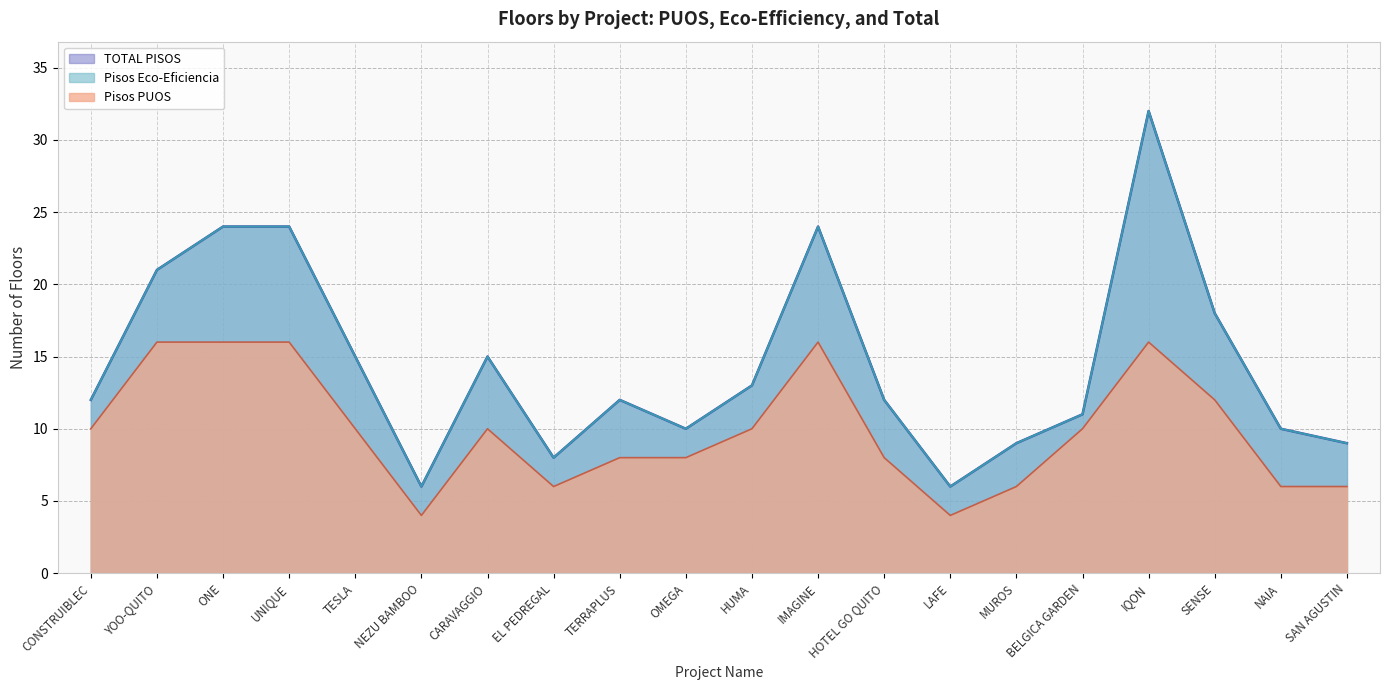

What is the sum of the Pisos PUOS values at CONSTRUIBLEC and MUROS?

16